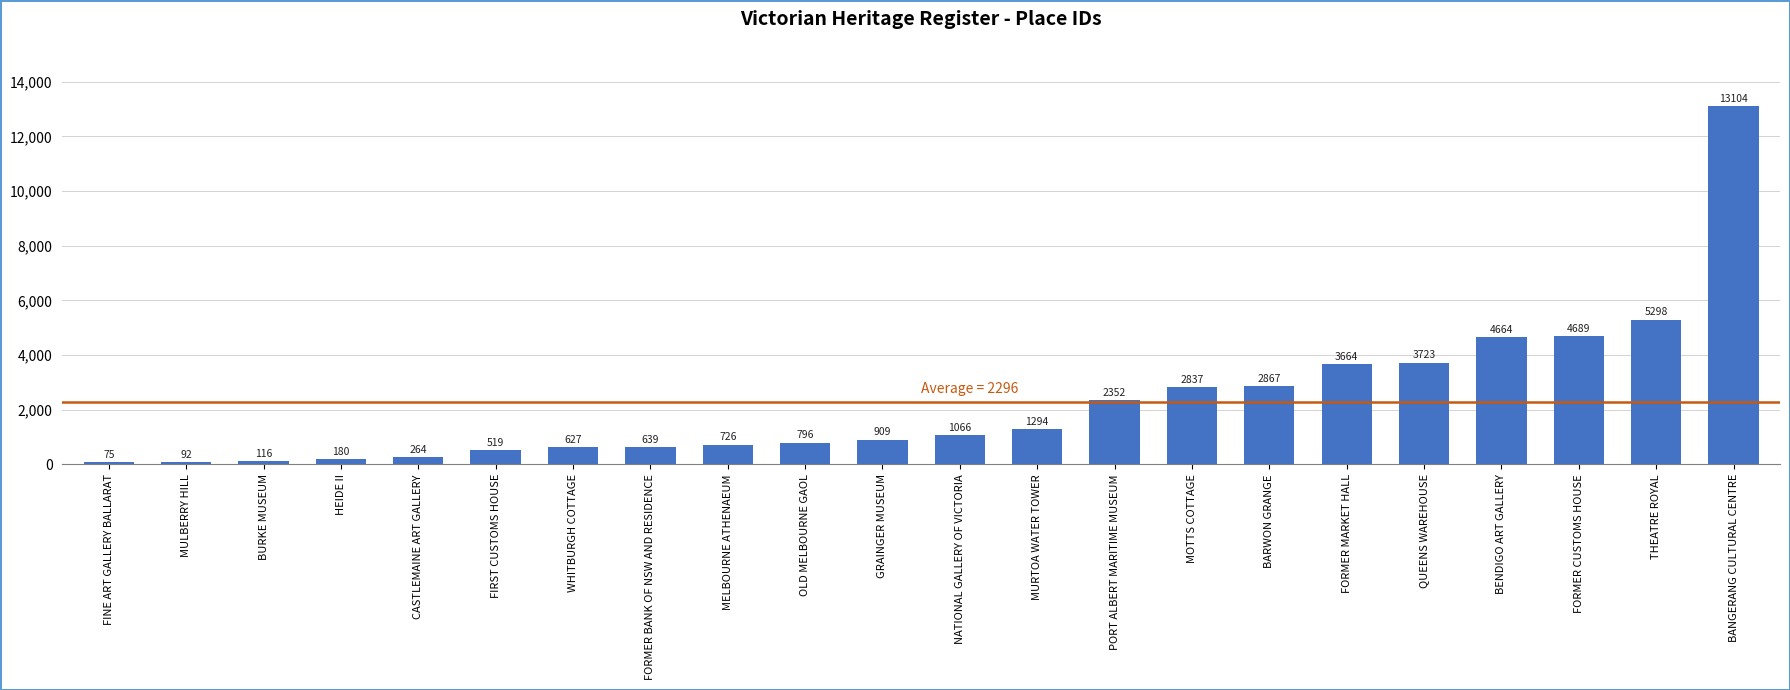

What is the greatest value displayed?

13104